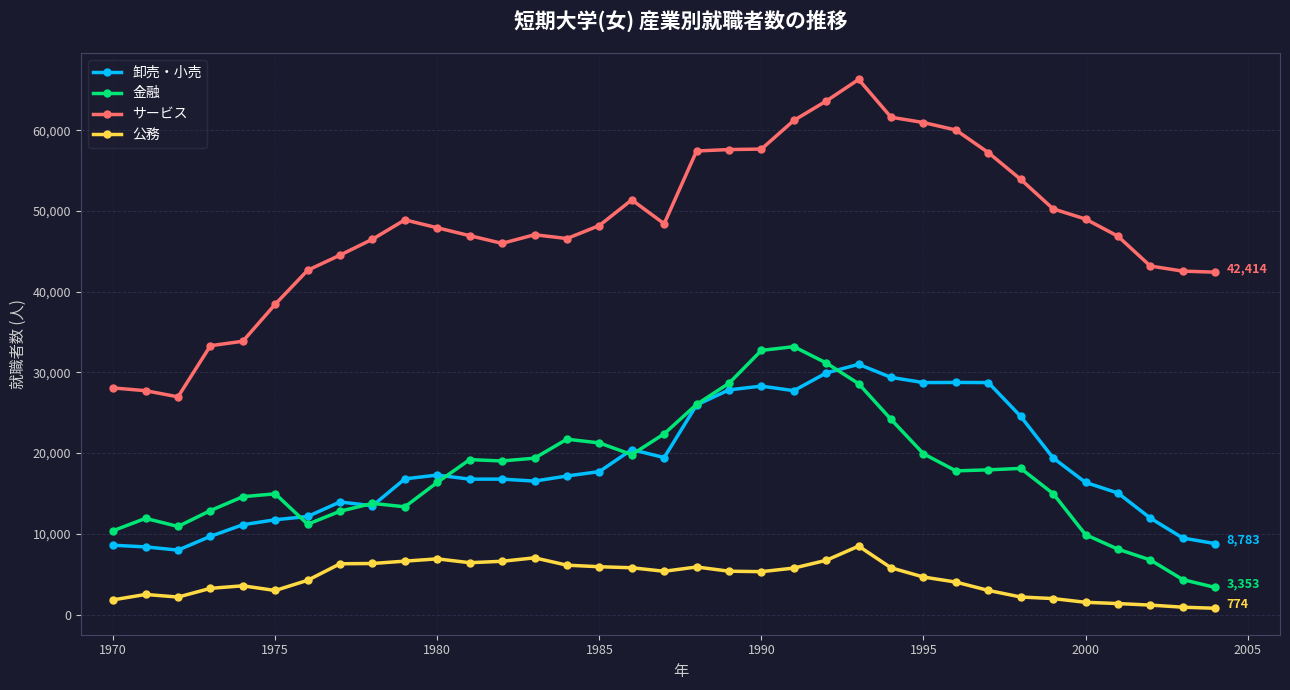

What is the minimum value for サービス?

26967